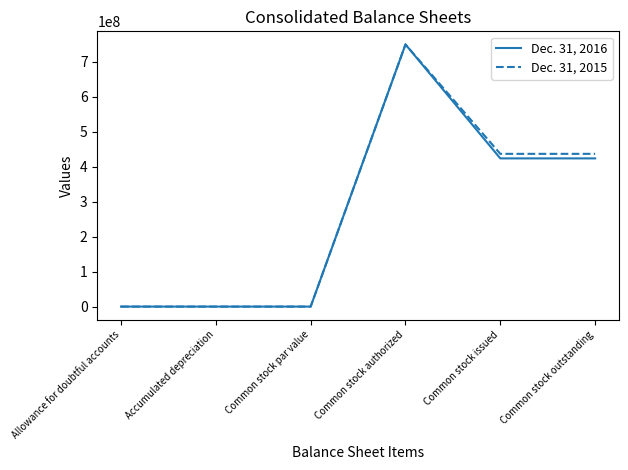

List the series in order of their overall mean, highest first.

Dec. 31, 2015, Dec. 31, 2016